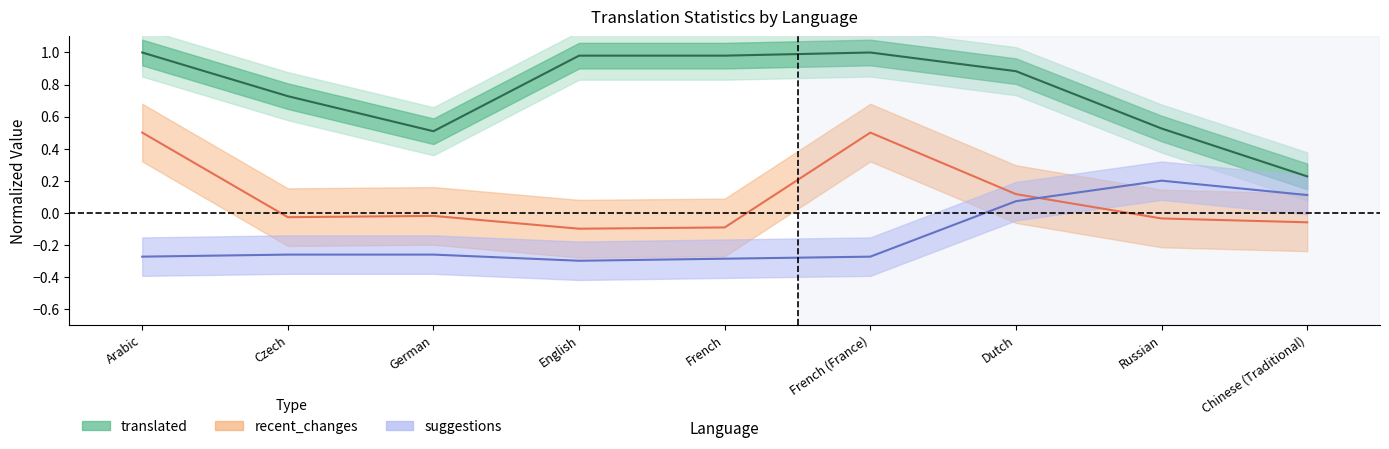

What is the label of the 2nd point from the left?

Czech